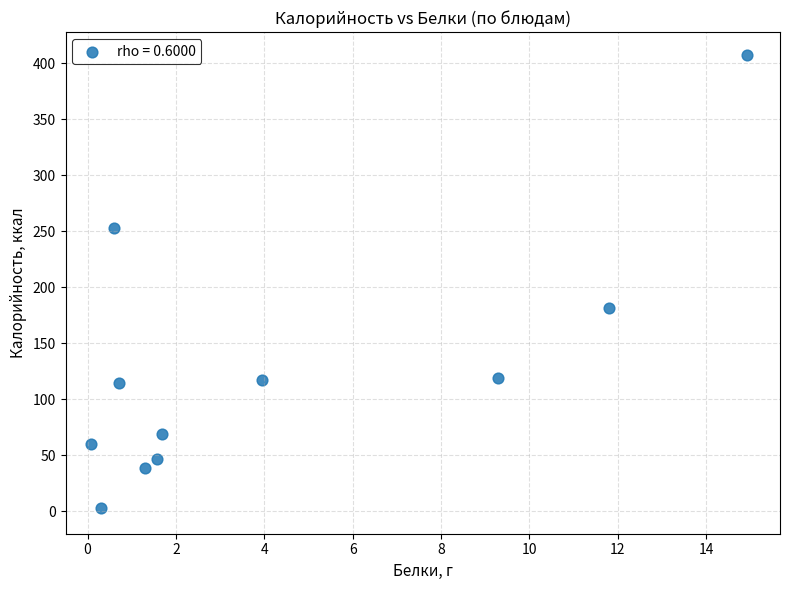

What Y value in the scatter plot is closest to 205?

181.6